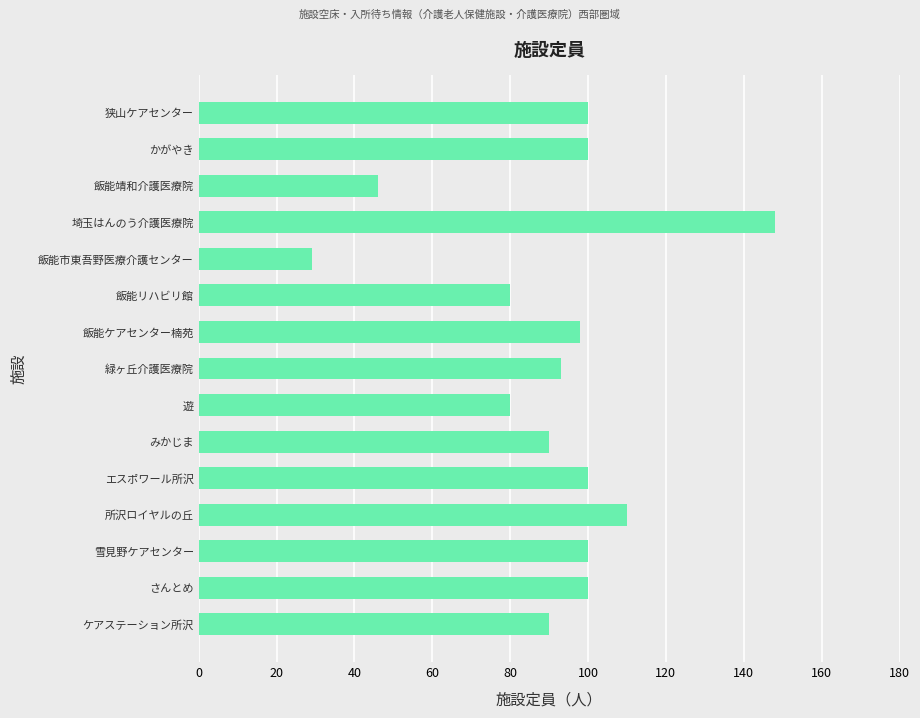

What is the approximate value at 狭山ケアセンター?

100